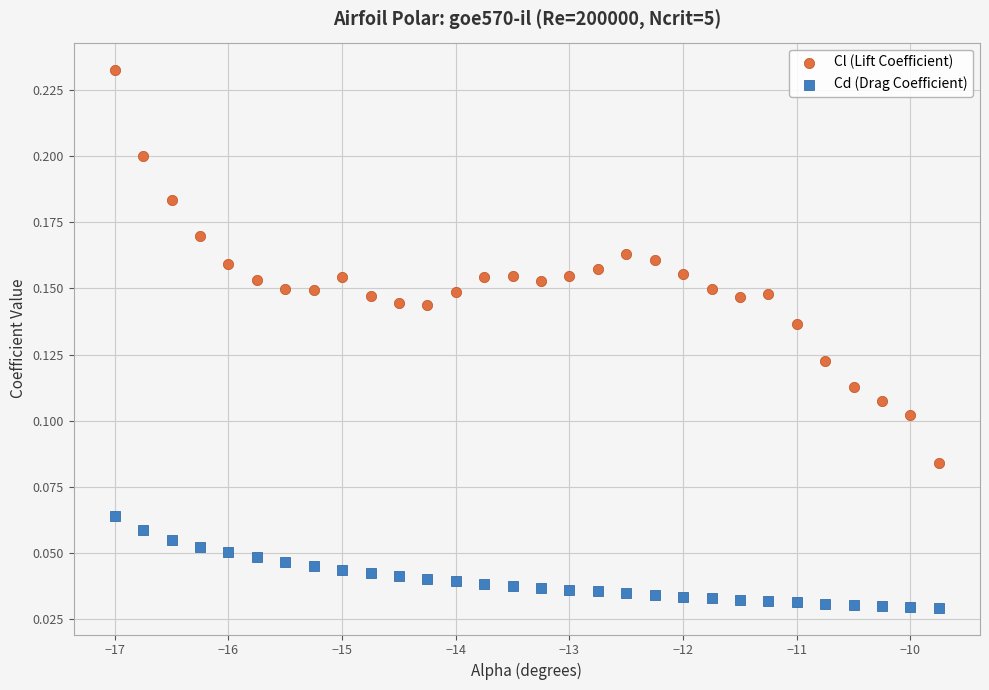

What are all the series names shown in the legend?

Cl (Lift Coefficient), Cd (Drag Coefficient)